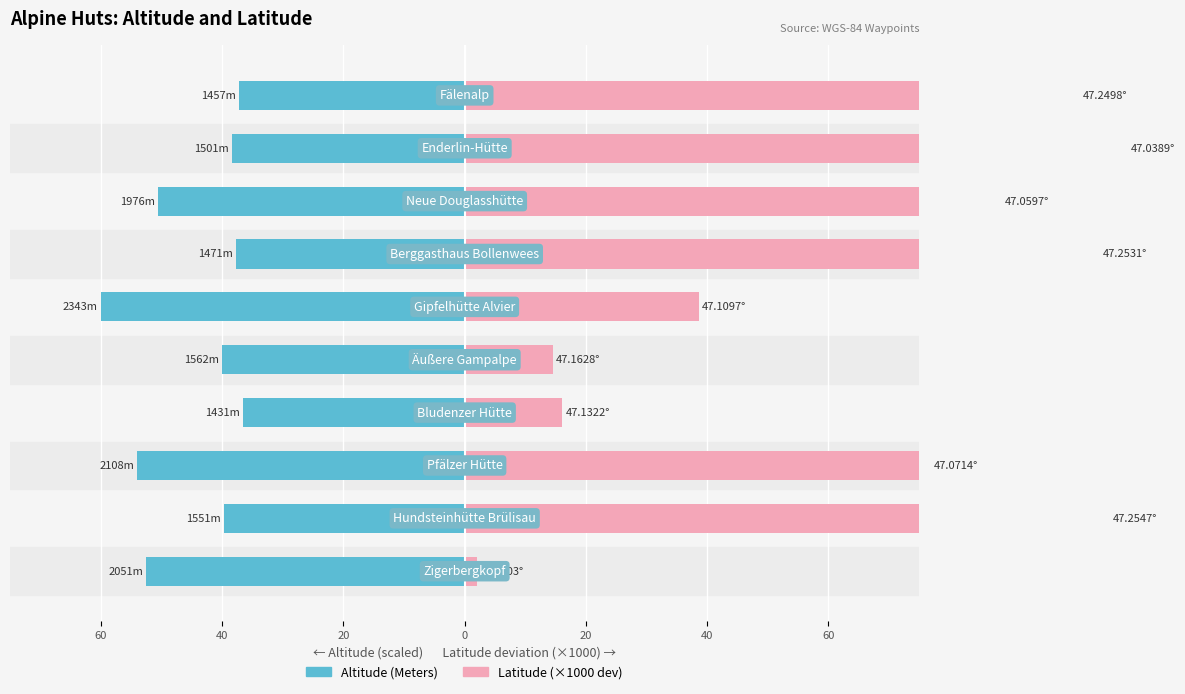

The Altitude (Meters) series shows -54.0 at 20. True or false?

True